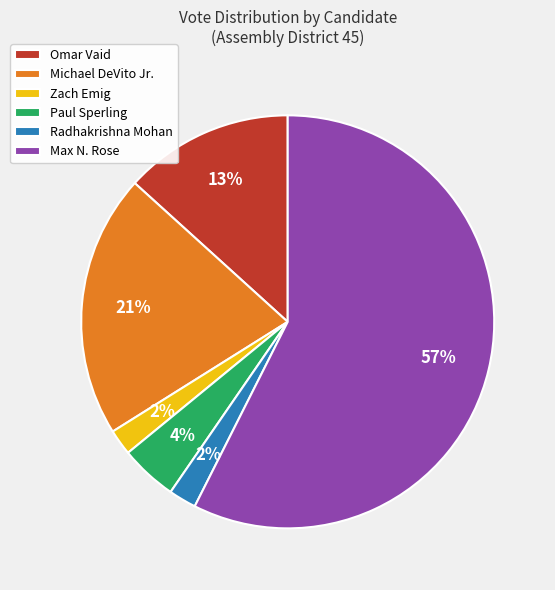

Which category accounts for the majority?

Max N. Rose